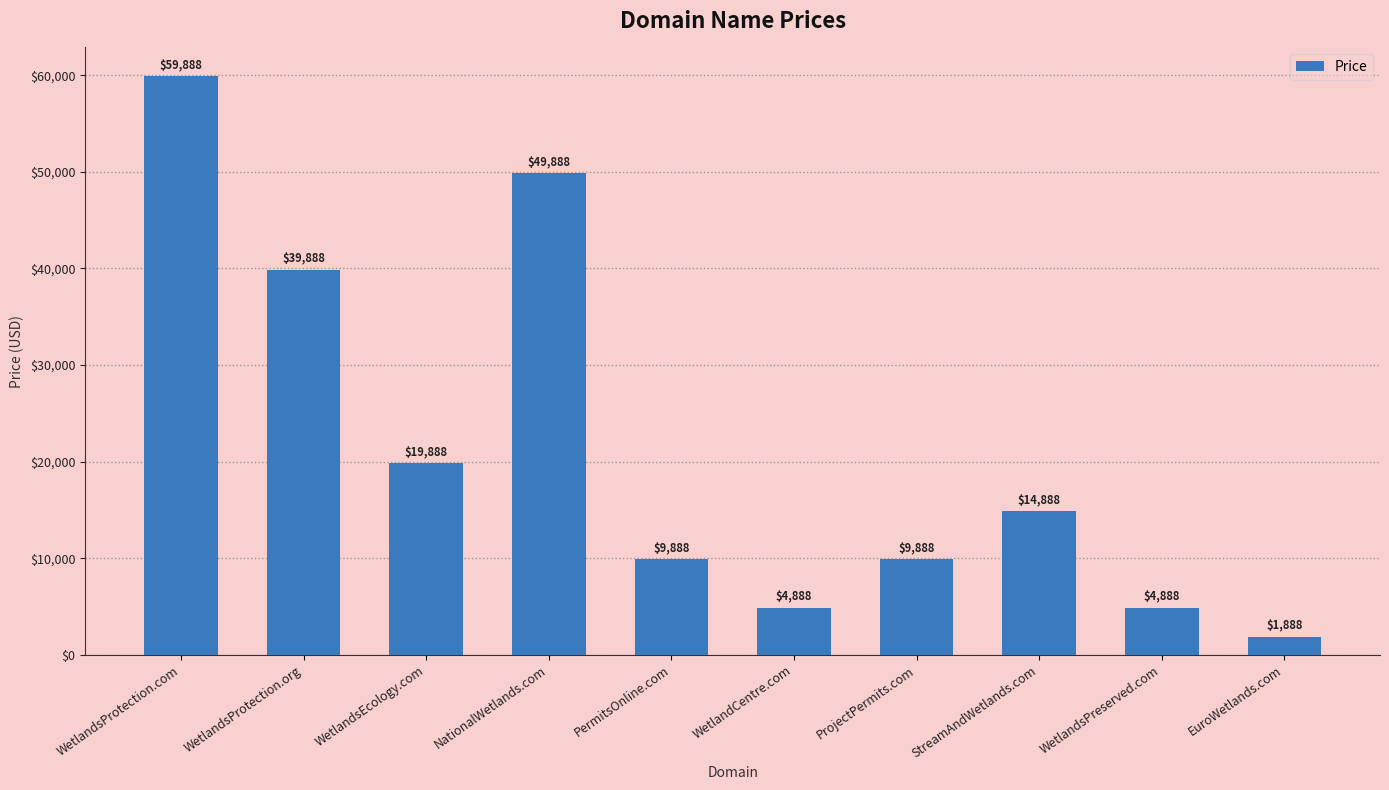

How many data points does each series have?

10